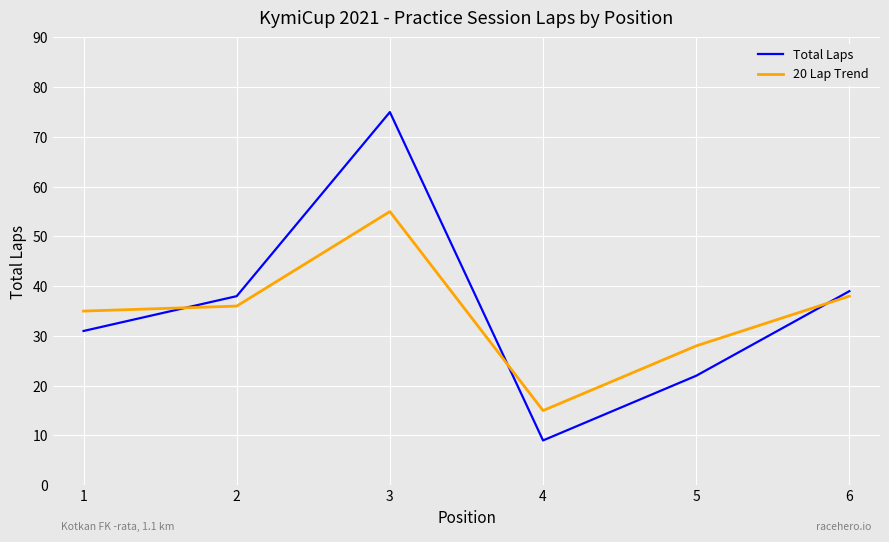

The 20 Lap Trend series shows 10 at 4. True or false?

False